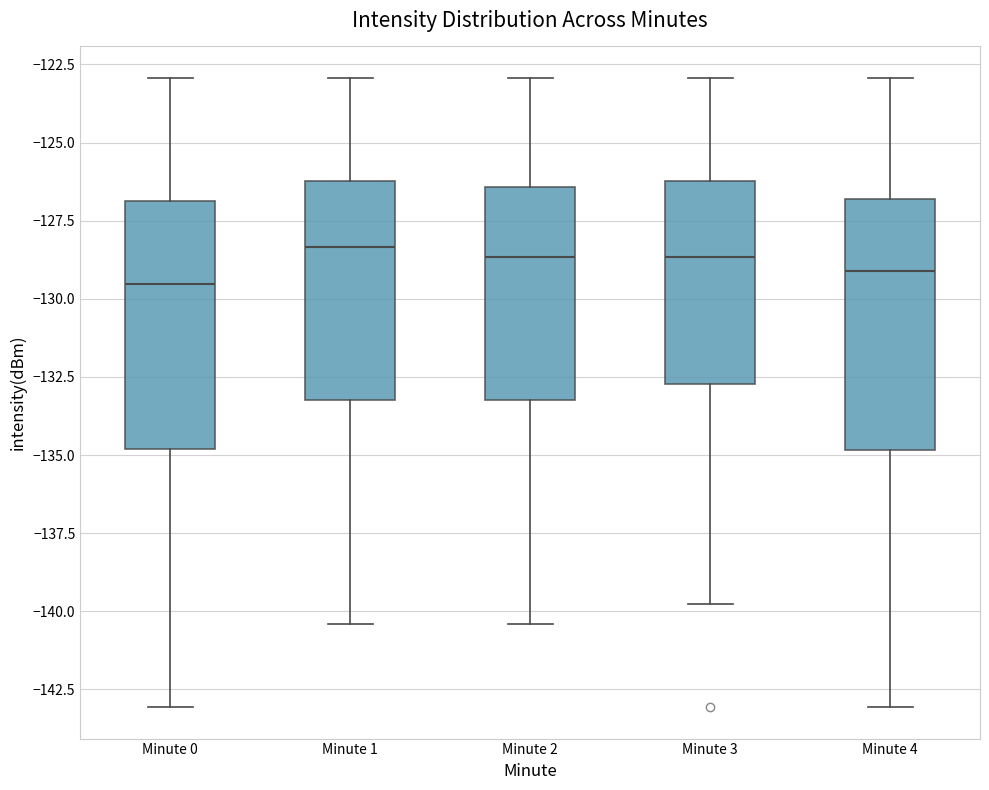

Reading left to right, transcribe this box plot: for each box, give where its median line is, the range the box spans, and where its two whiskers end, as read against the y-axis. The values are not printed on the chart, so give them approximately, as read against the axis.

Minute 0: median -129.5, box -135.0 to -127.0, whiskers -143.0 to -123.0
Minute 1: median -128.5, box -133.0 to -126.0, whiskers -140.5 to -123.0
Minute 2: median -128.5, box -133.0 to -126.5, whiskers -140.5 to -123.0
Minute 3: median -128.5, box -132.5 to -126.0, whiskers -140.0 to -123.0
Minute 4: median -129.0, box -135.0 to -127.0, whiskers -143.0 to -123.0